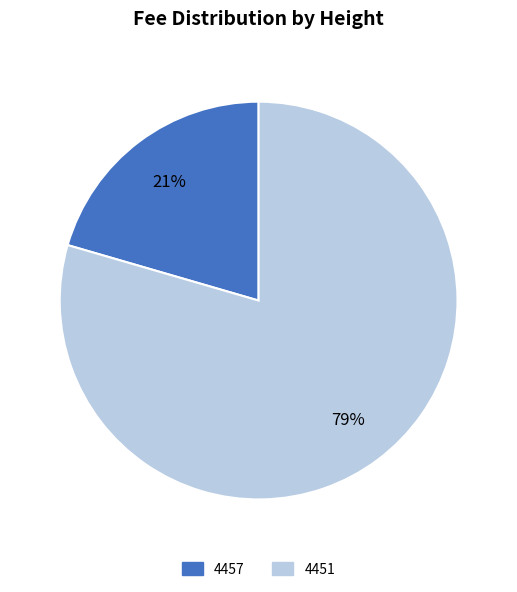

What is the majority slice?

4451